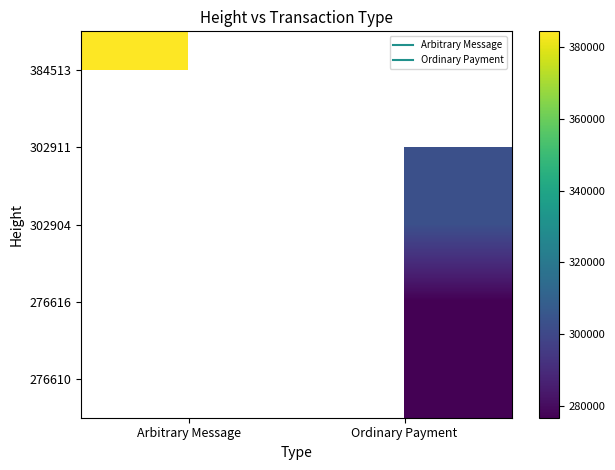

List the labels in order of 276610 value, largest first.

Arbitrary Message, Ordinary Payment